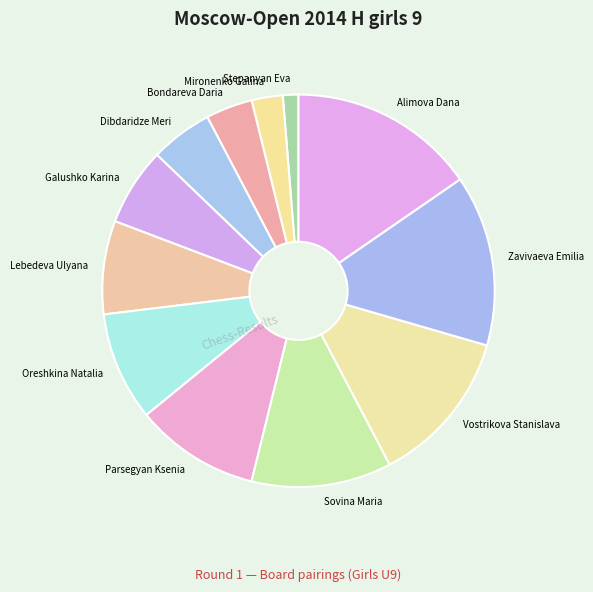

Is the sum of Vostrikova Stanislava and Bondareva Daria greater than half?

No